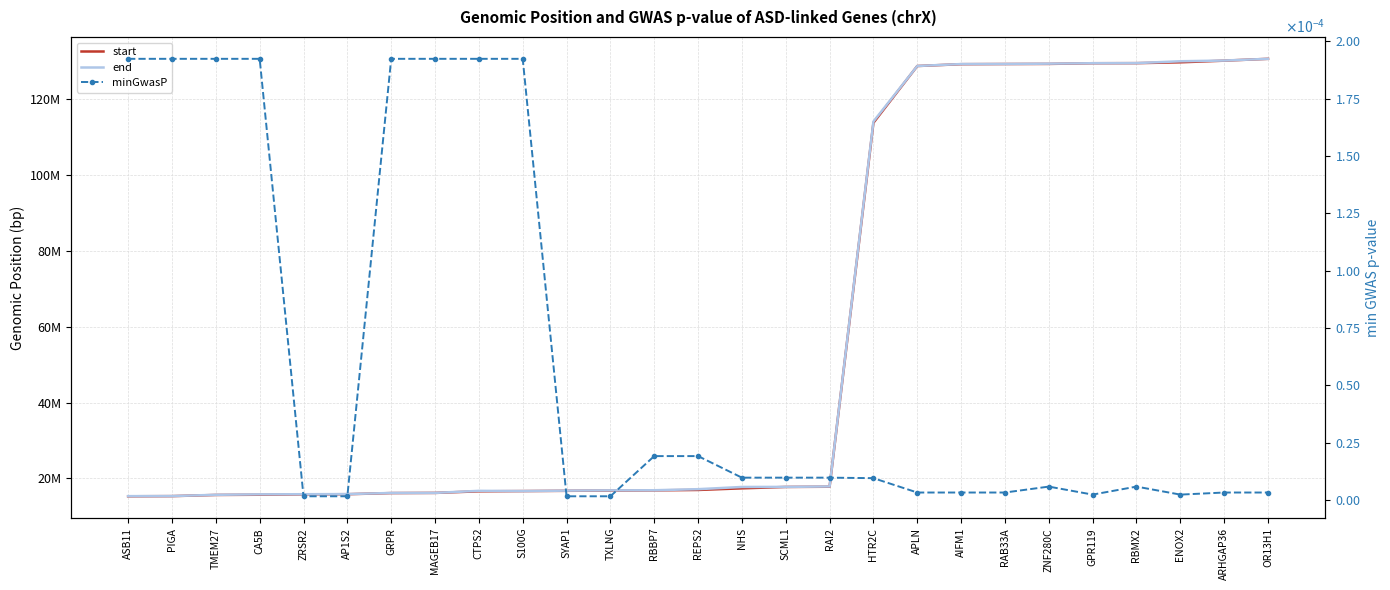

What is the sum of all start values?

1559759273.0